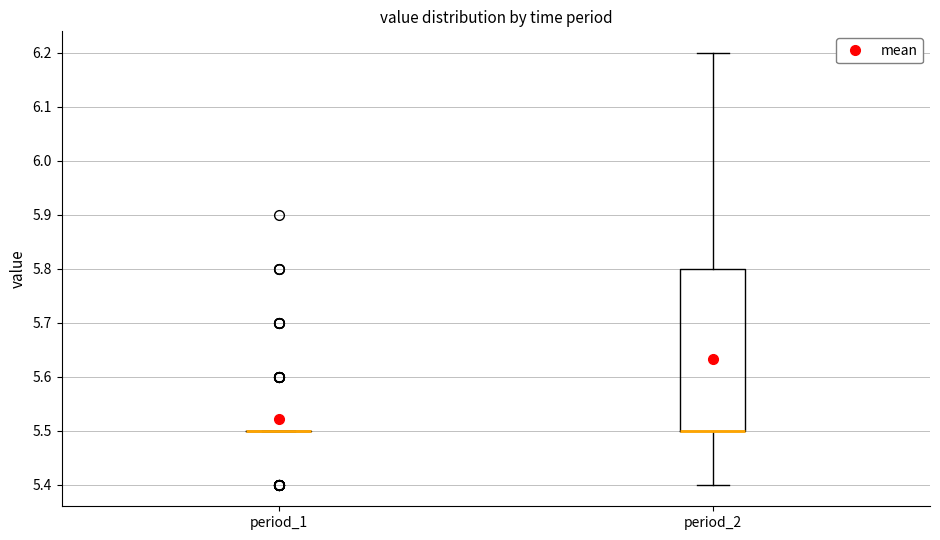

Reading left to right, read every box against the y-axis: the position of its median line, the range the box covers, and the ends of its whiskers. The values are not printed on the chart, so give them approximately, as read against the axis.

period_1: box collapsed to a line at 5.5, whiskers 5.5 to 5.5
period_2: median 5.5 (drawn on the box's lower edge), box 5.5 to 5.8, whiskers 5.4 to 6.2